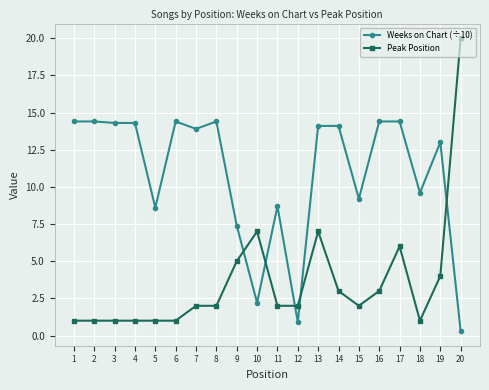

Does the chart display data point markers on the line(s)?

Yes